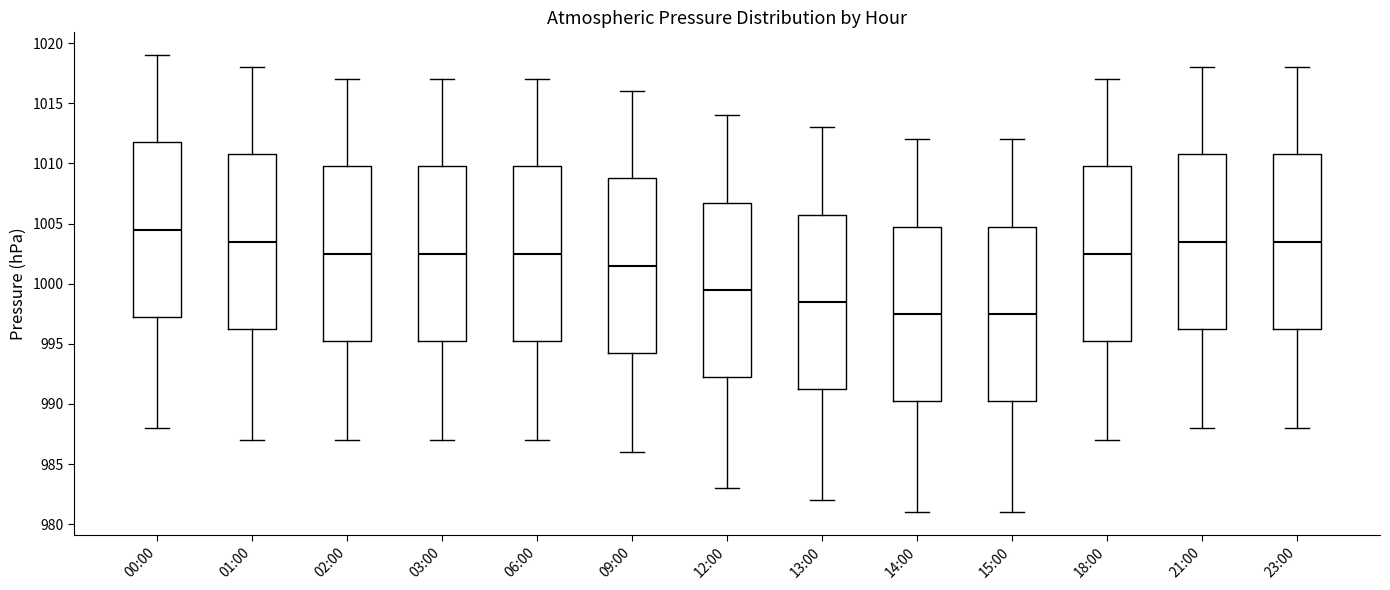

Where is the lower edge of the box for 14:00 on the y-axis? The values are not printed on the chart, so give them approximately, as read against the axis.

990.5